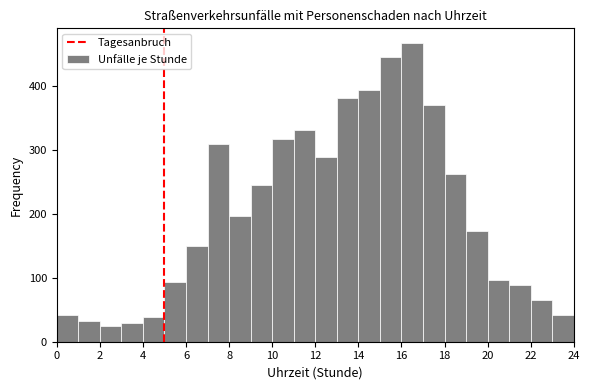

Reading left to right, list every bar in this chart as the range it spans on the x-axis followed by its height. The values are not printed on the chart, so give them approximately, as read against the axis.

0 to 1: 40
1 to 2: 30
2 to 3: 30
3 to 4: 30
4 to 5: 40
5 to 6: 90
6 to 7: 150
7 to 8: 310
8 to 9: 200
9 to 10: 250
10 to 11: 320
11 to 12: 330
12 to 13: 290
13 to 14: 380
14 to 15: 390
15 to 16: 450
16 to 17: 470
17 to 18: 370
18 to 19: 260
19 to 20: 170
20 to 21: 100
21 to 22: 90
22 to 23: 70
23 to 24: 40